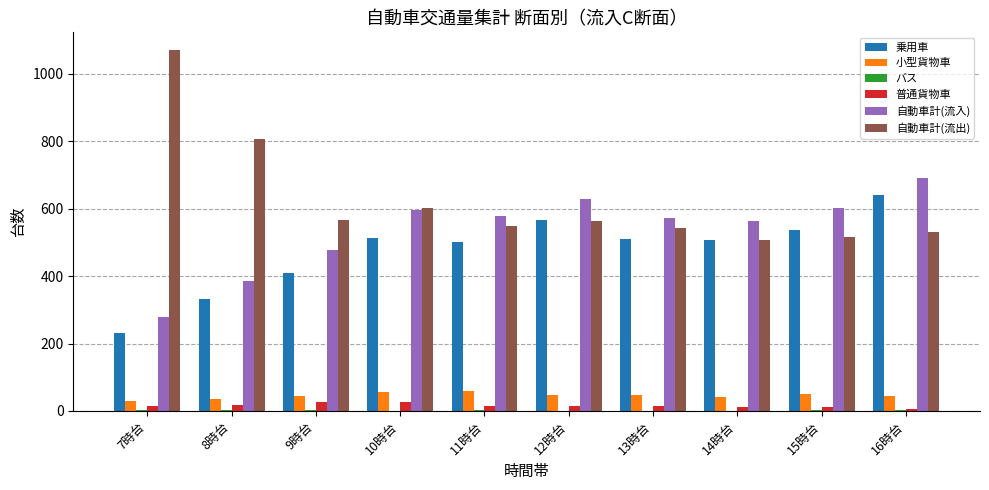

Which category has the highest value across all series?

7時台